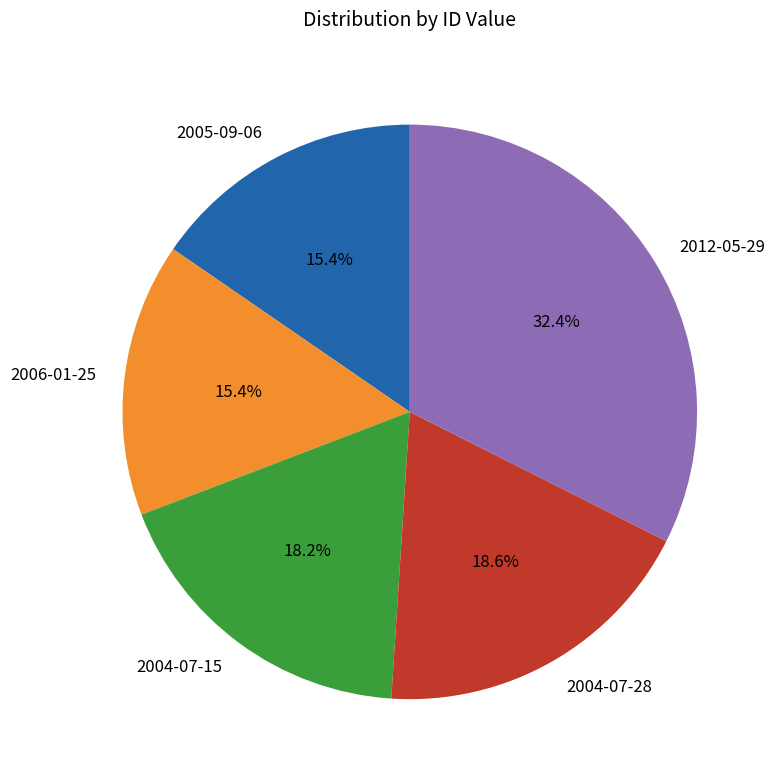

What is the total percentage of 2004-07-28 and 2012-05-29?

51.0%